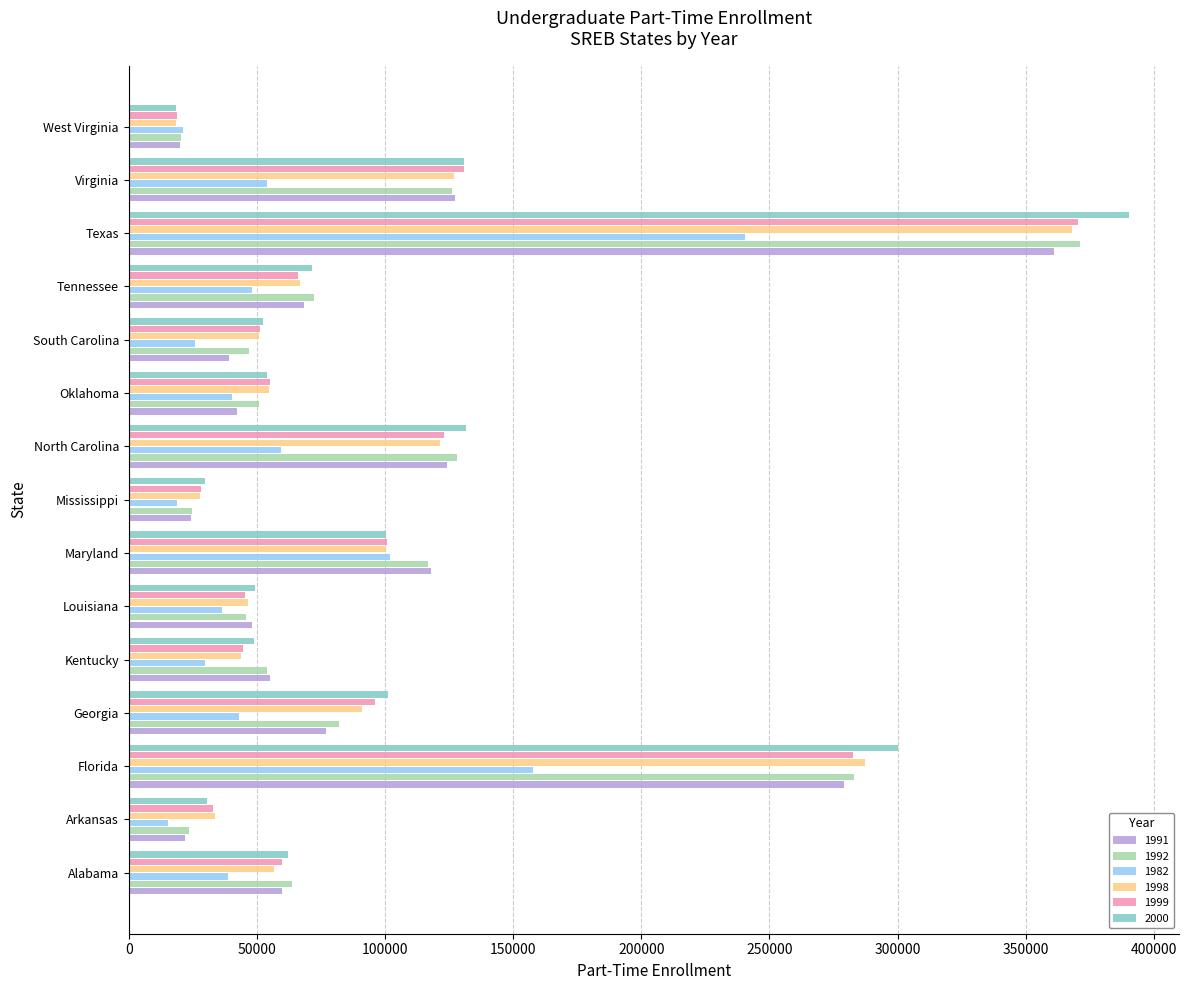

At which category does the chart reach its peak across all series?

Texas